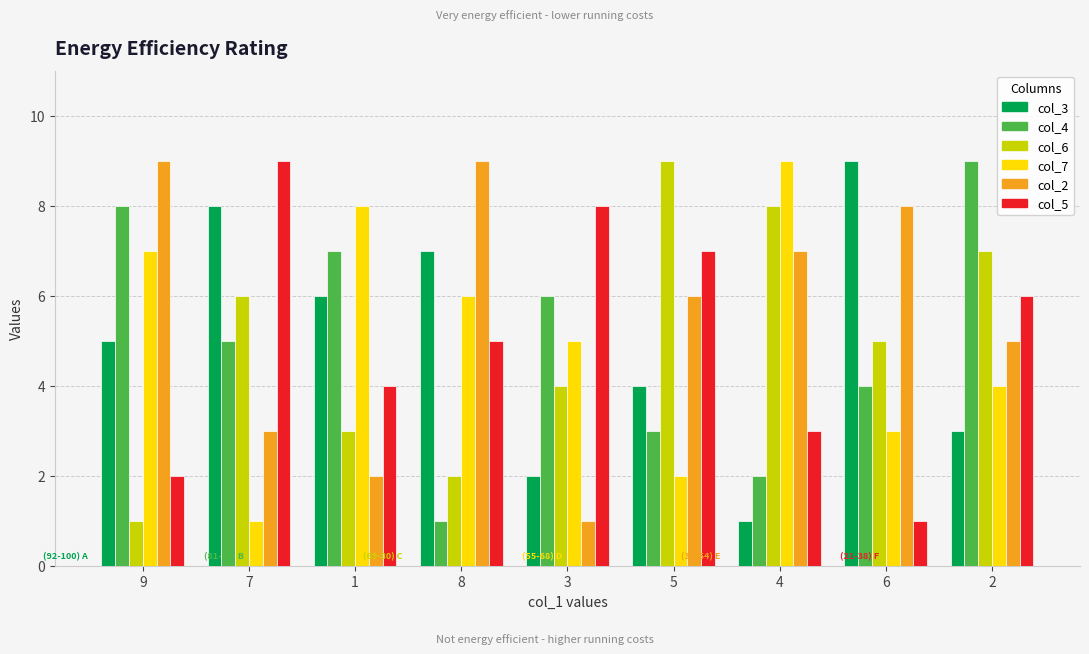

What is the minimum value for col_2?

1